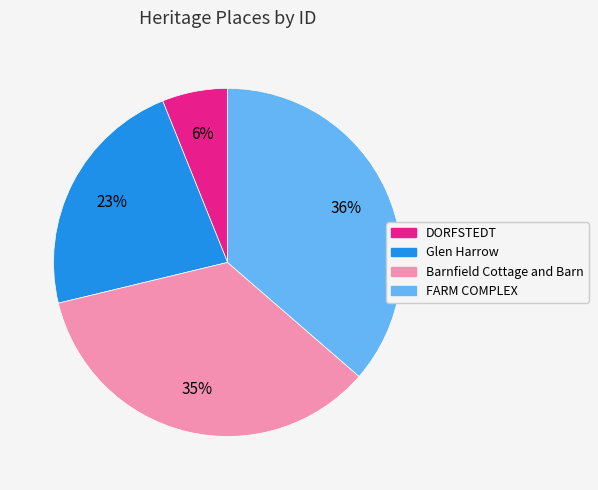

What is the ratio of the value at FARM COMPLEX to the value at Glen Harrow?

1.6